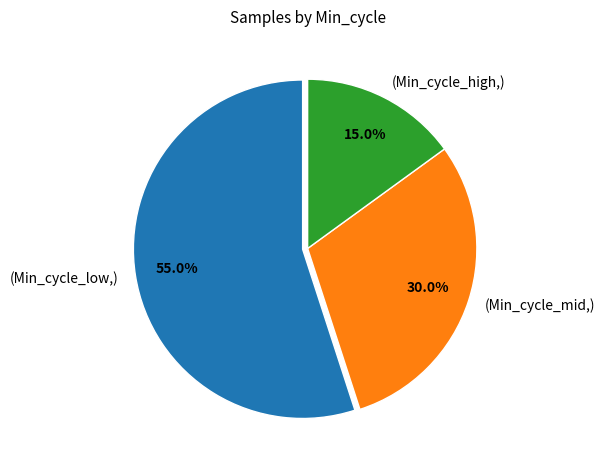

Does (Min_cycle_high,) represent more than half of the total?

No